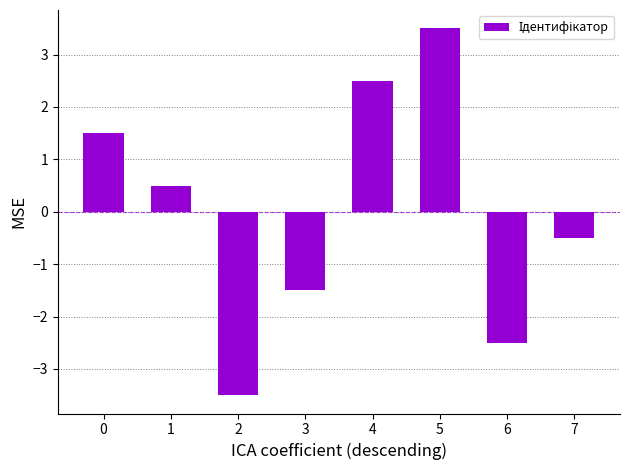

Read the value at 0.

1.5